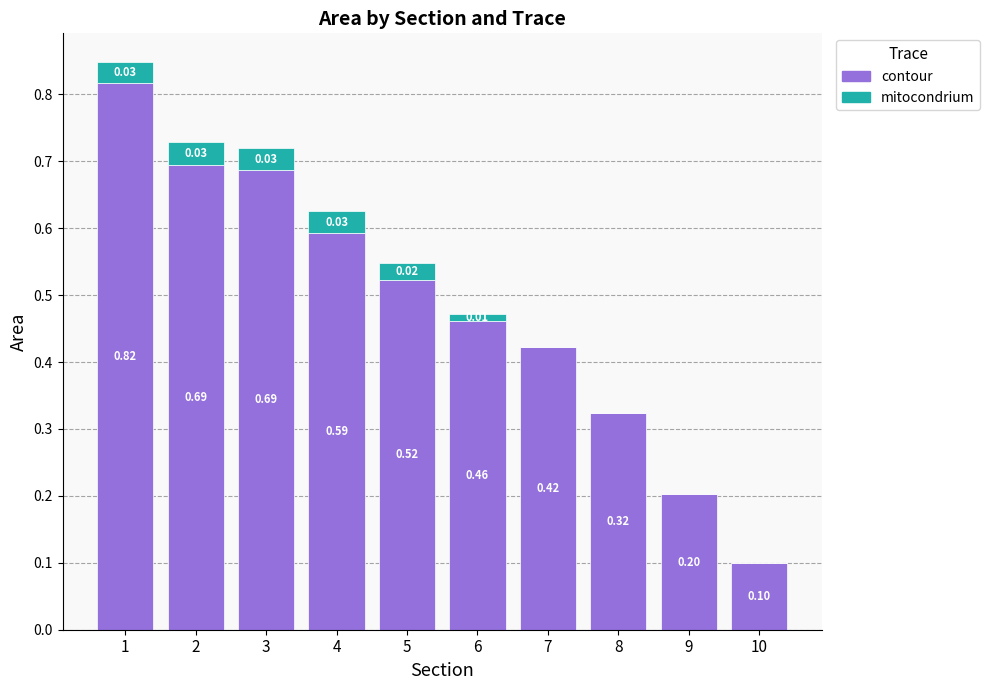

What is the sum of all contour values?

4.8